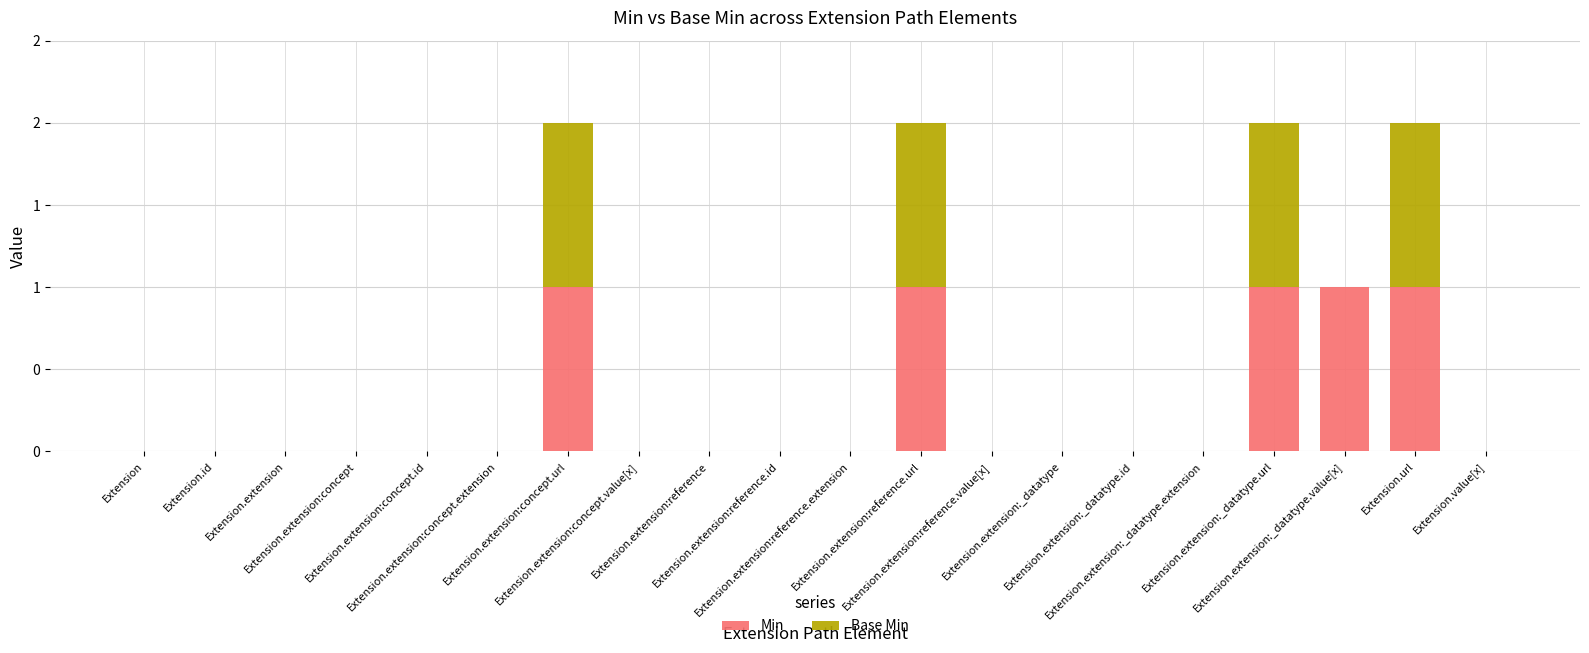

Are the bars horizontal?

No